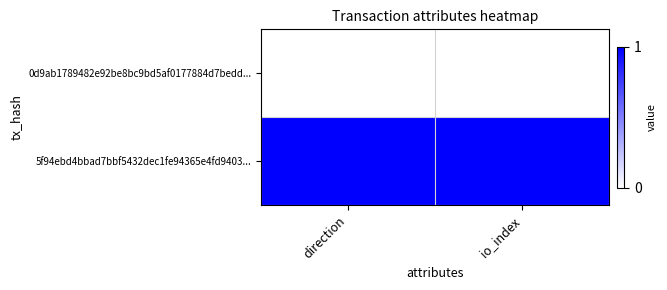

Rank the series at io_index from lowest to highest value.

0d9ab1789482e92be8bc9bd5af0177884d7bedd..., 5f94ebd4bbad7bbf5432dec1fe94365e4fd9403...